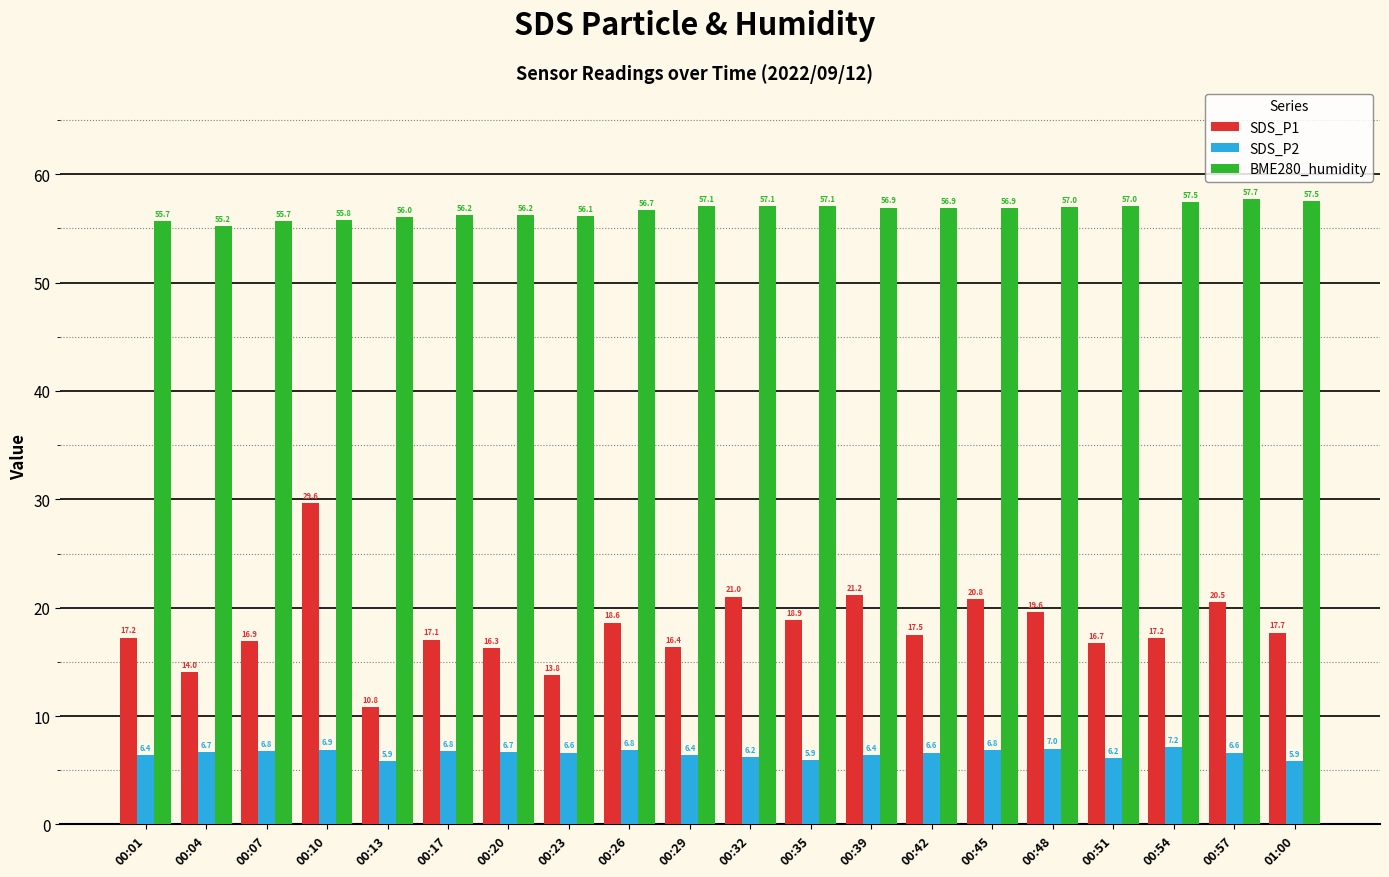

What is the total value across all series at 00:17?

80.1